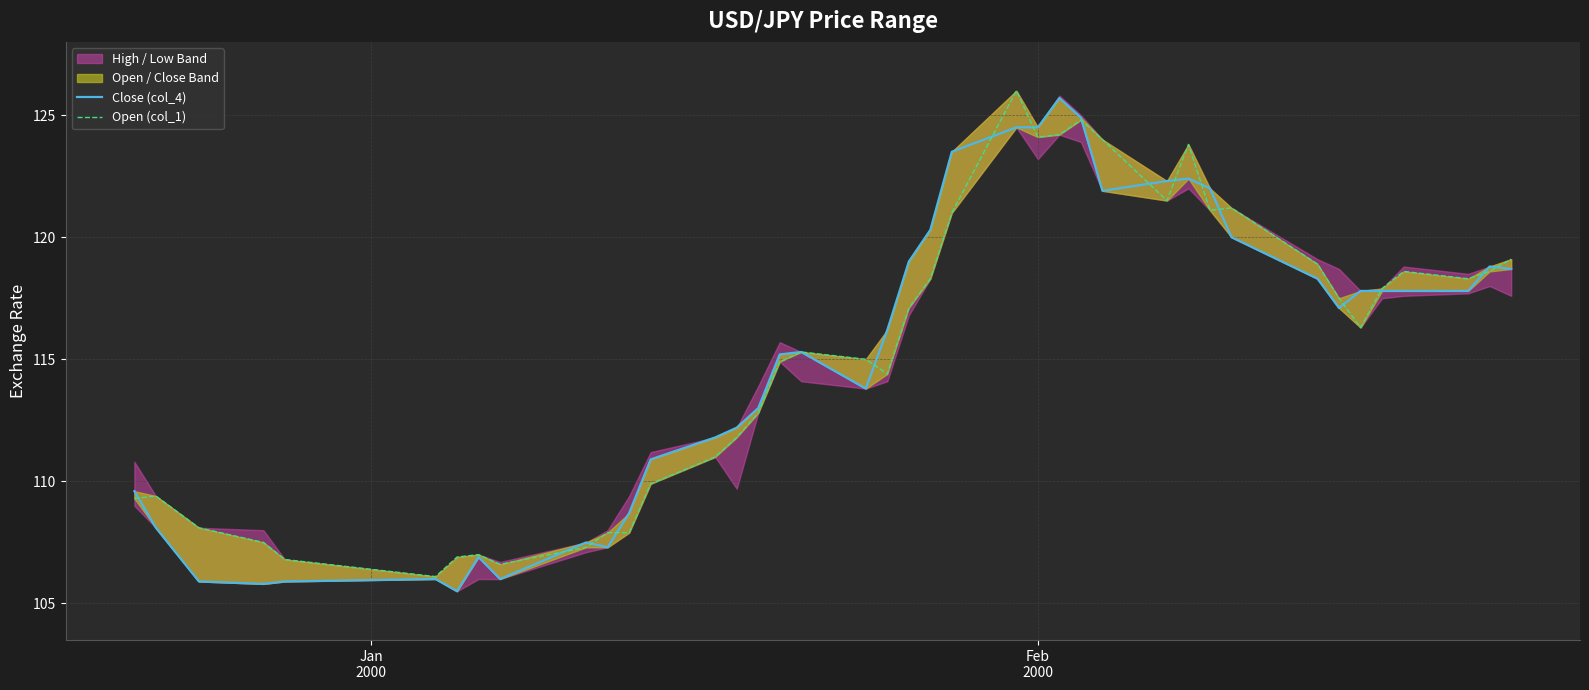

After their last crossing, which series has the higher values: Close (col_4) or Open (col_1)?

Open (col_1)